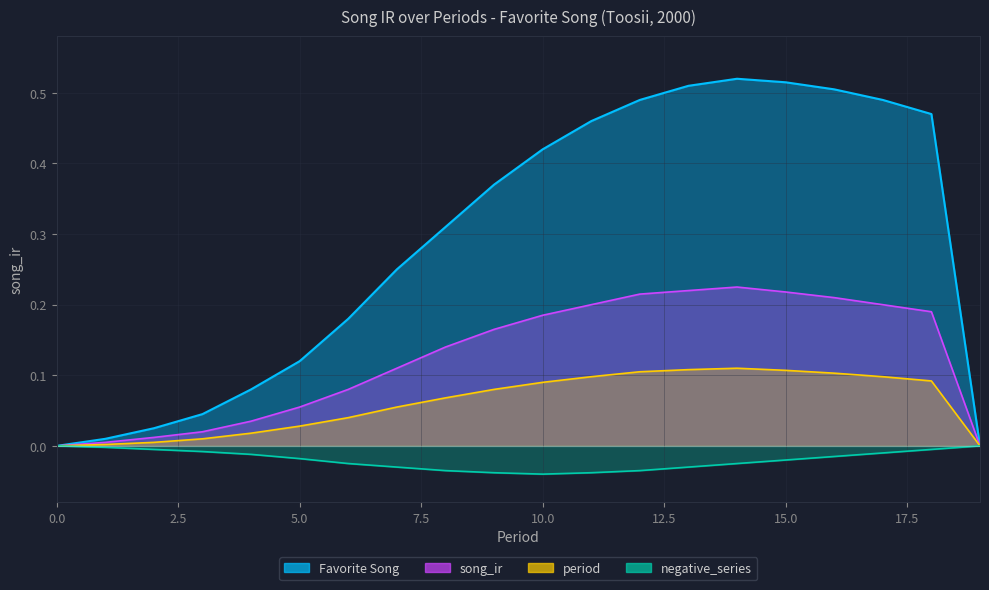

Rank the categories by period_scaled value from highest to lowest.

14, 13, 15, 12, 16, 11, 17, 18, 10, 9, 8, 7, 6, 5, 4, 3, 2, 1, 0, 19